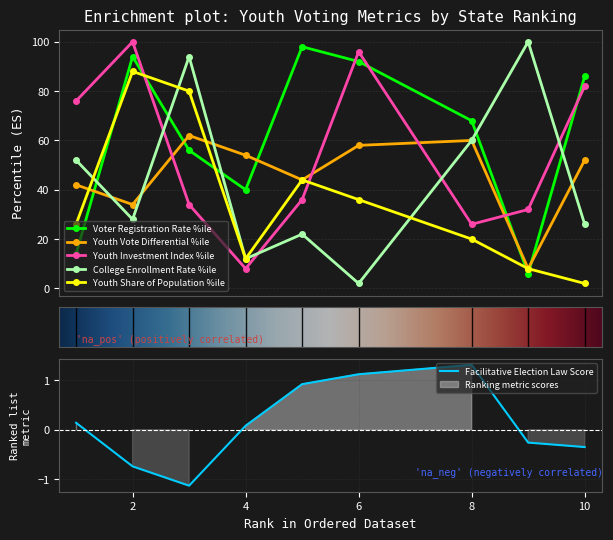

How many lines are shown in the chart?

6